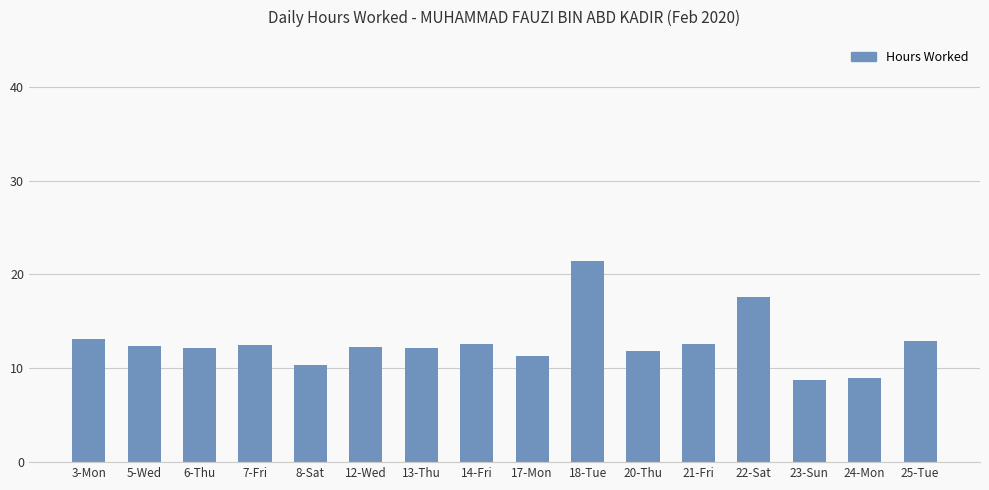

How many bars are there in total?

16